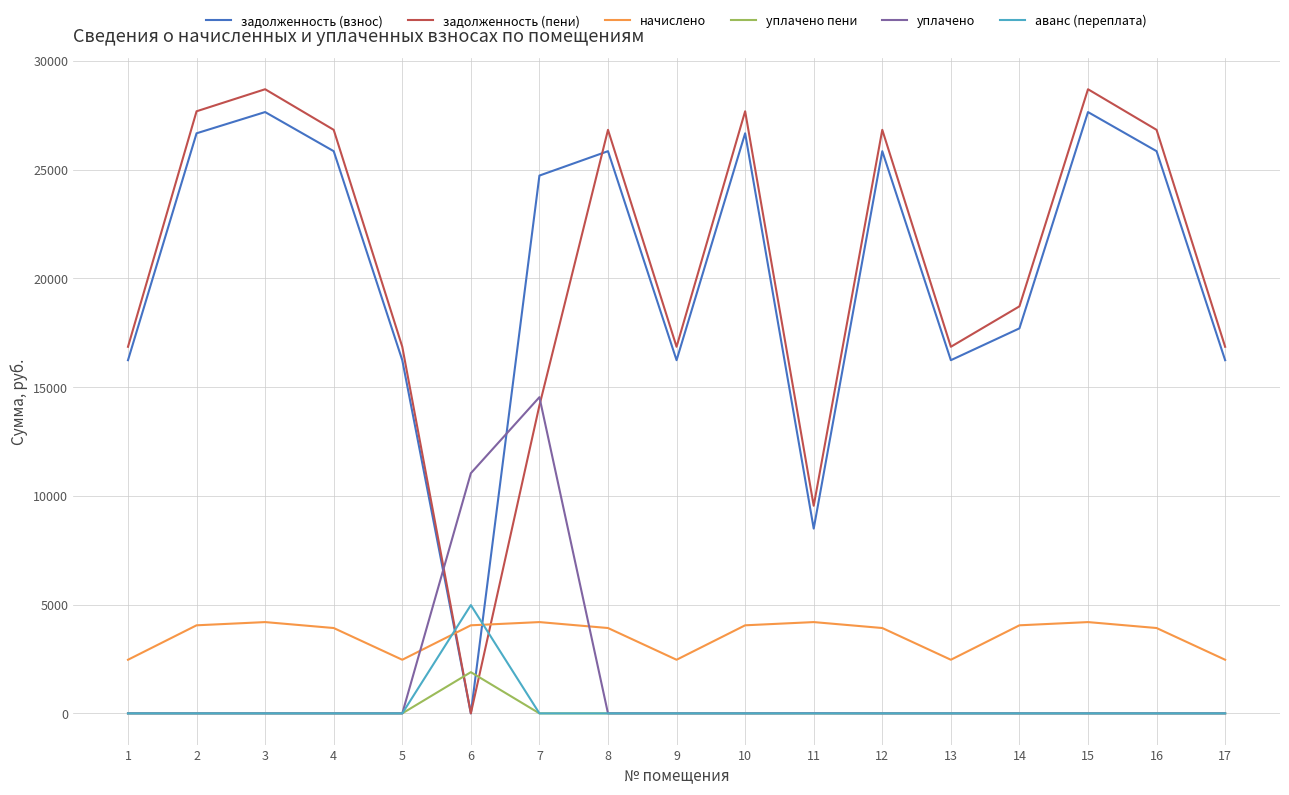

What is the spread (max minus min) of values at 7?

24721.8